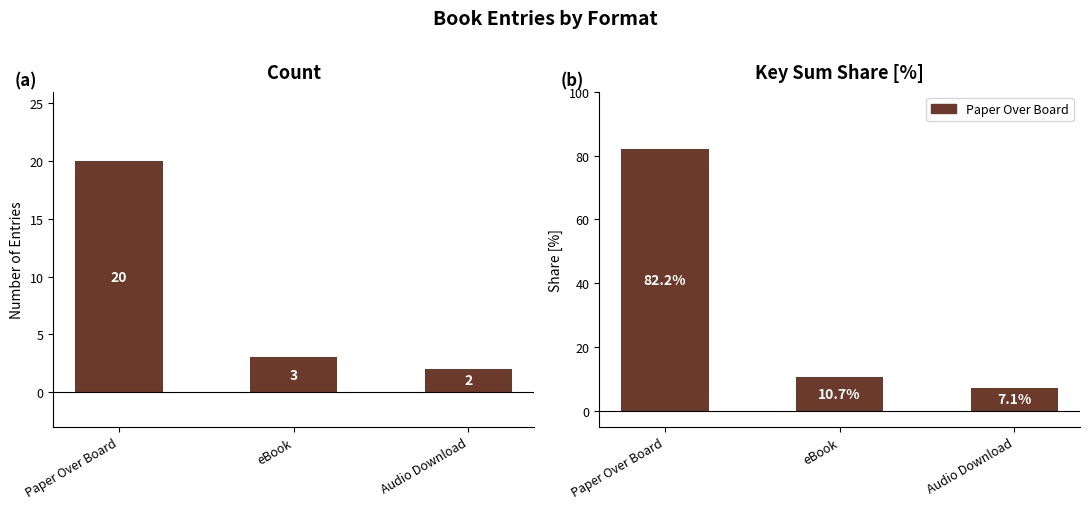

What is the value of the 3rd bar from the left?

7.1